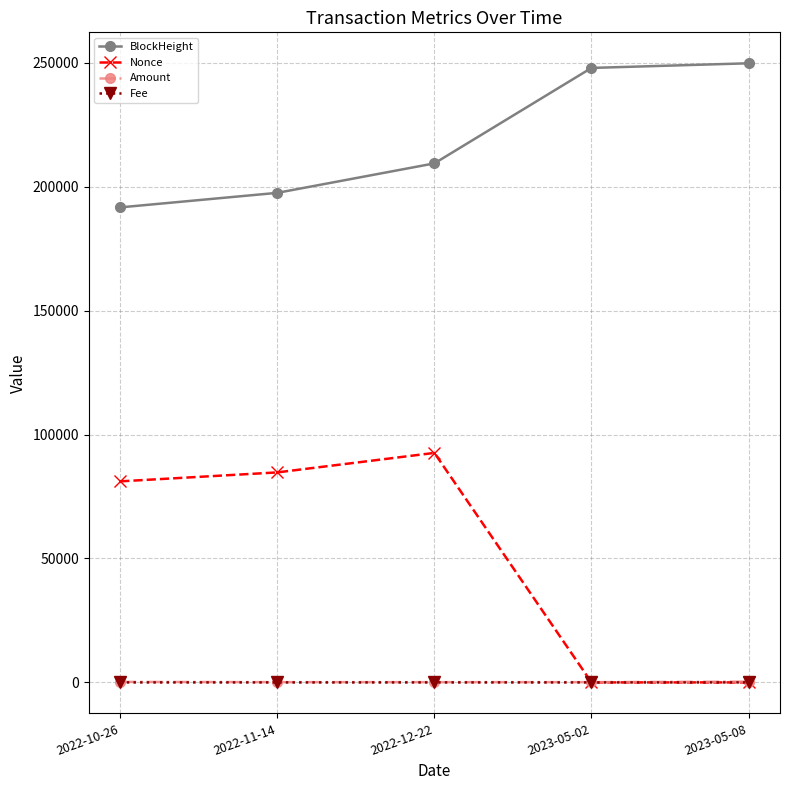

True or false: BlockHeight and Fee cross at least once.

False